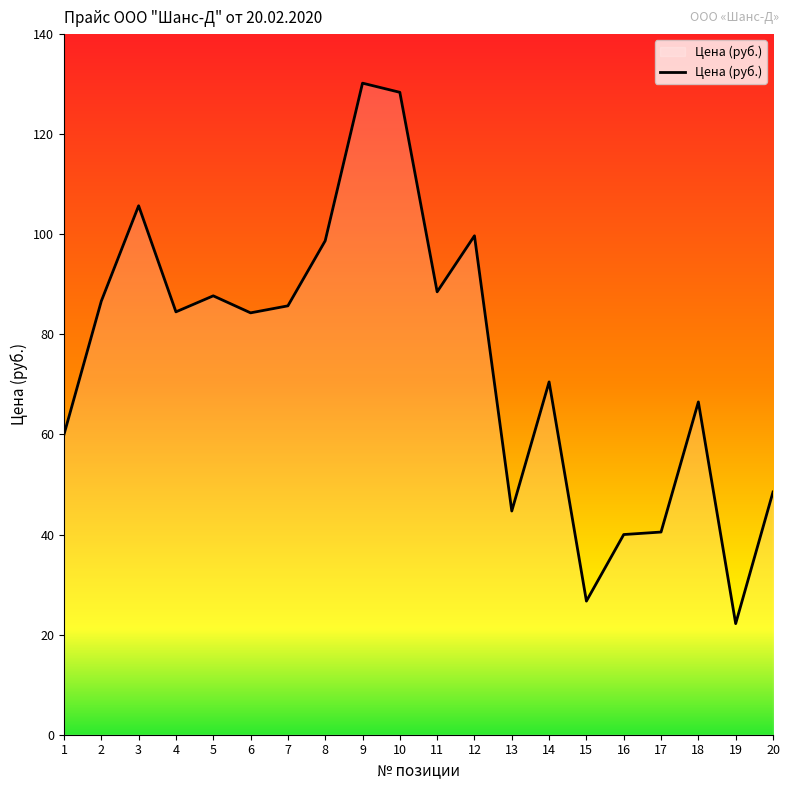

What is the greatest value displayed?

130.2